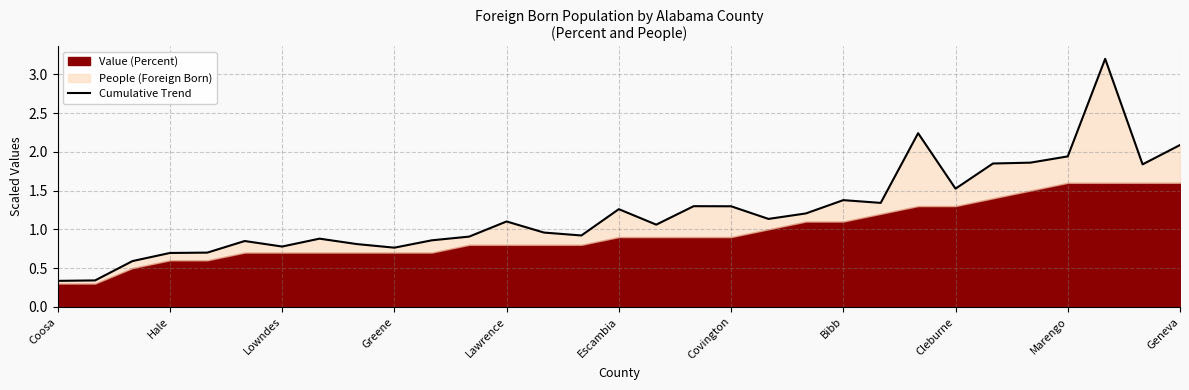

What is the ratio of the value at 27 to the value at 17?

1.5